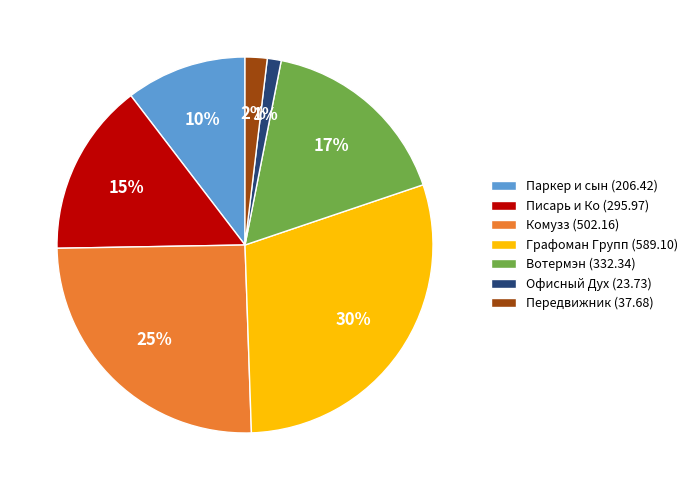

Combined, do Офисный Дух (23.73) and Графоман Групп (589.10) account for over 50%?

No